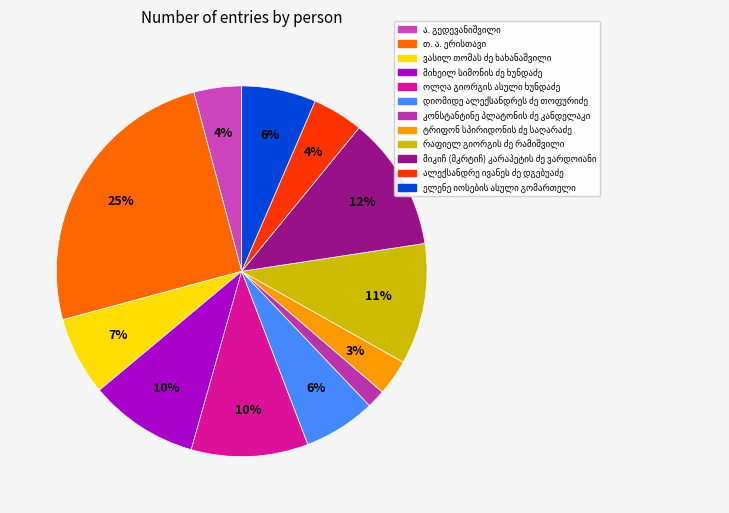

To the nearest percent, what is the difference between the ტრიფონ სპირიდონის ძე საღარაძე and მიხეილ სიმონის ძე ხუნდაძე slice percentages?

6%